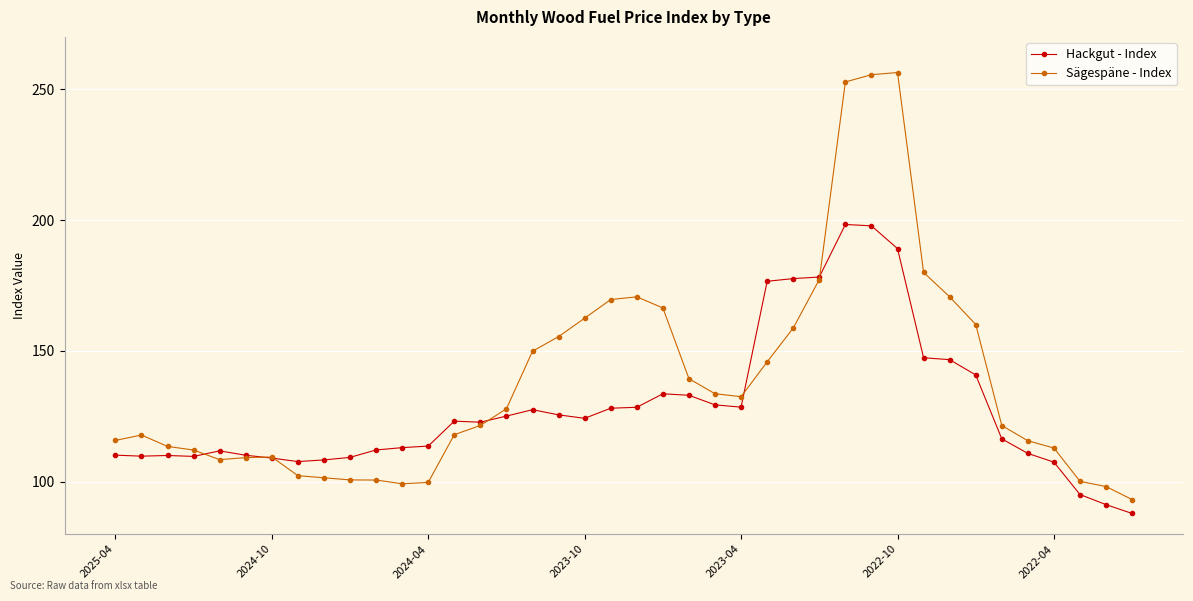

True or false: Sägespäne - Index has more than 2 points higher than both neighbors.

True